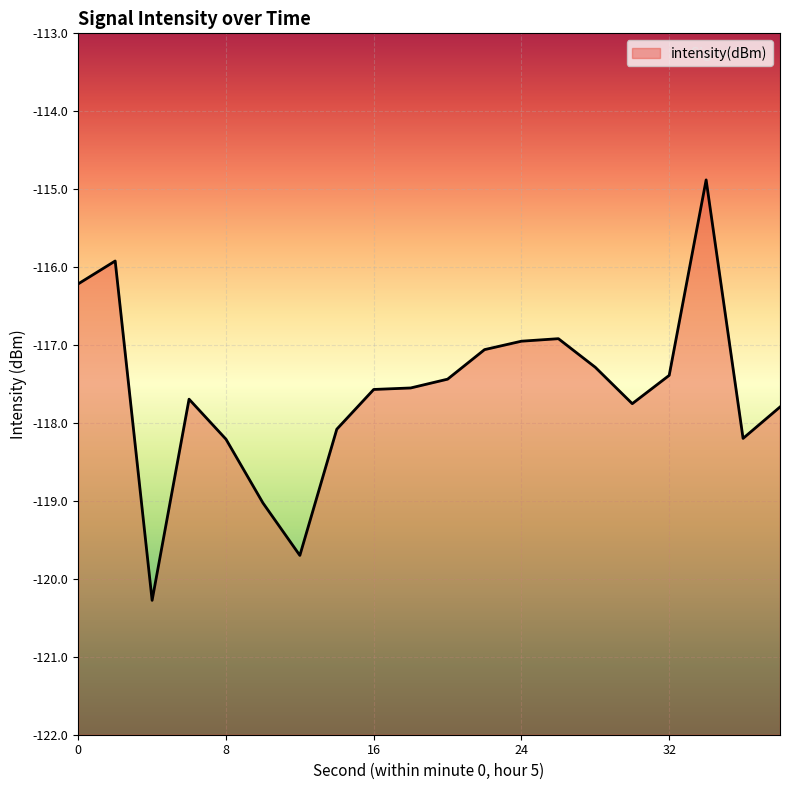

How many data points are less than -117?

15